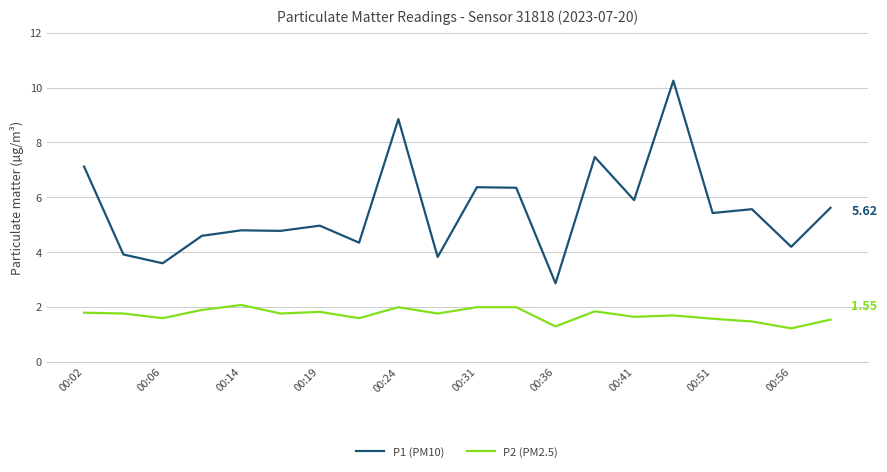

Rank the series by their maximum value, from lowest to highest.

P2 (PM2.5), P1 (PM10)